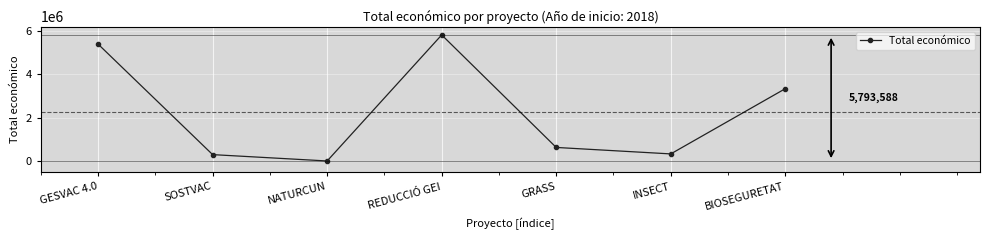

Is it true that the value at GESVAC 4.0 is 1473505?

False